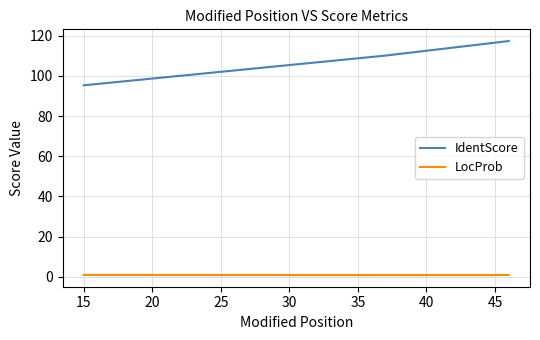

Which series has the widest spread of values?

IdentScore